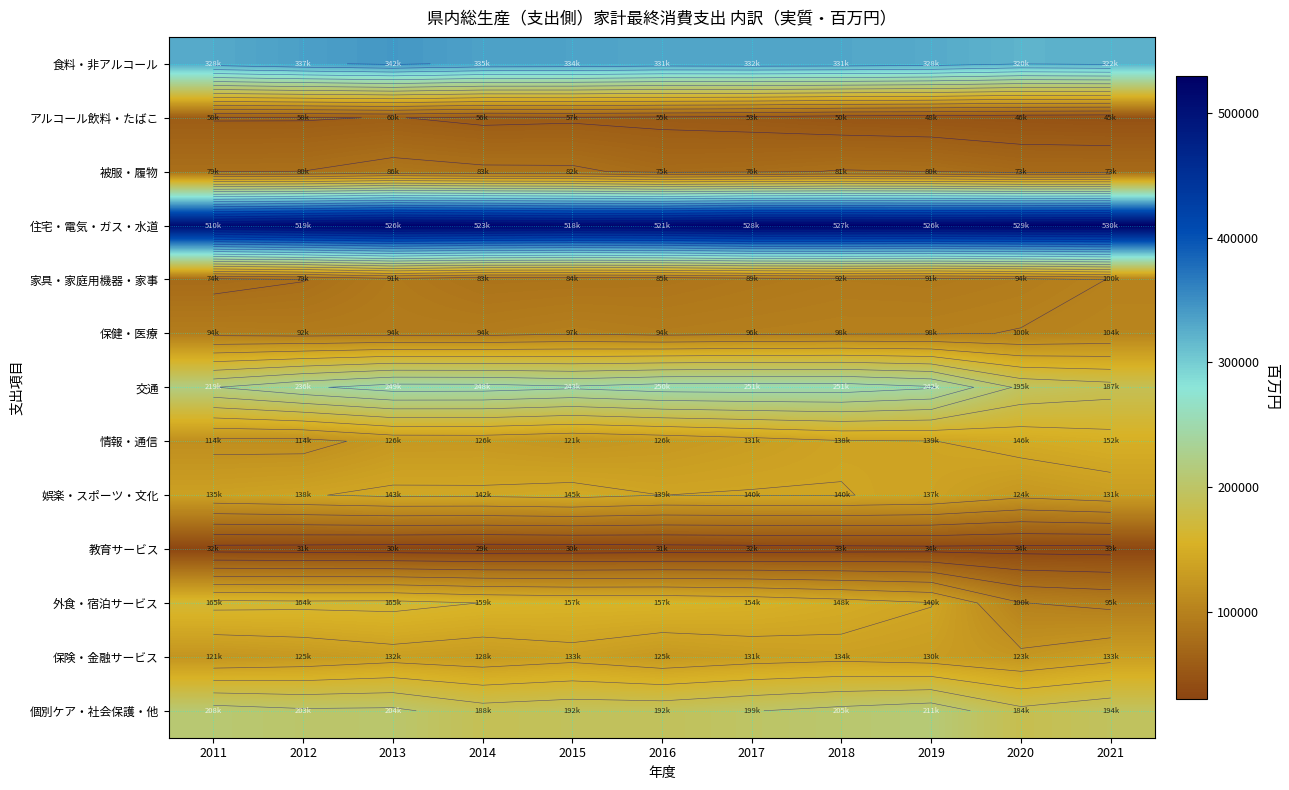

At how many categories does at least one series exceed 306663?

11